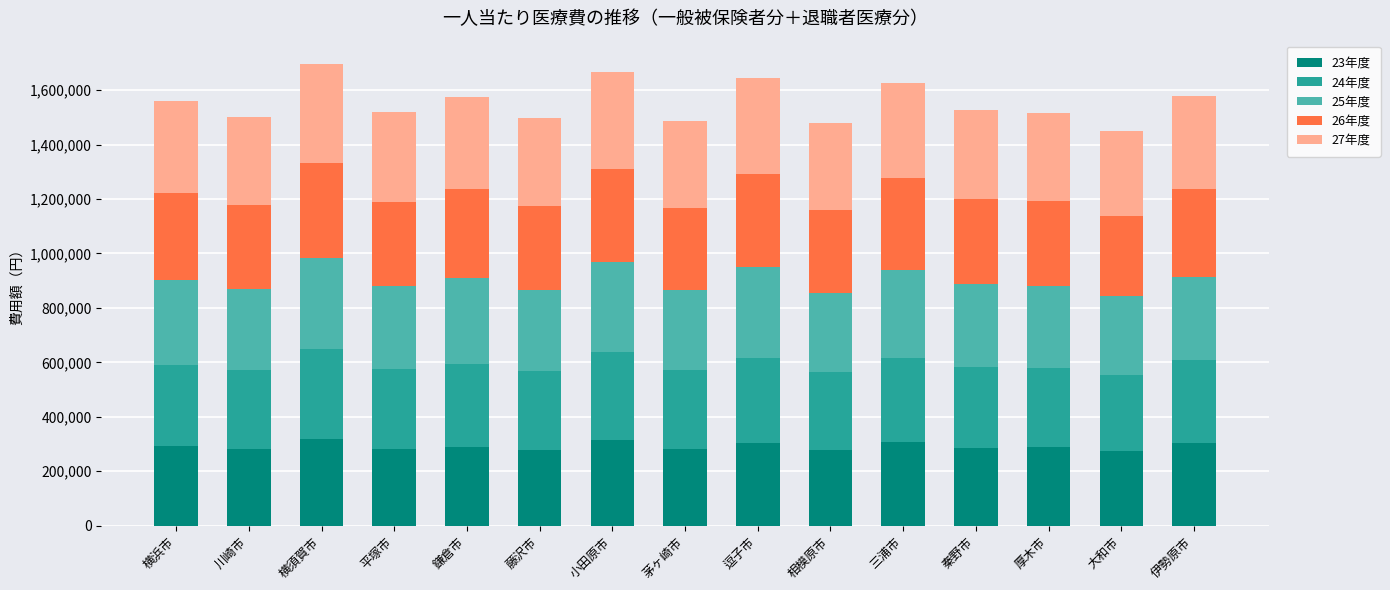

What is the difference between the maximum and minimum values in the 23年度 series?

44327